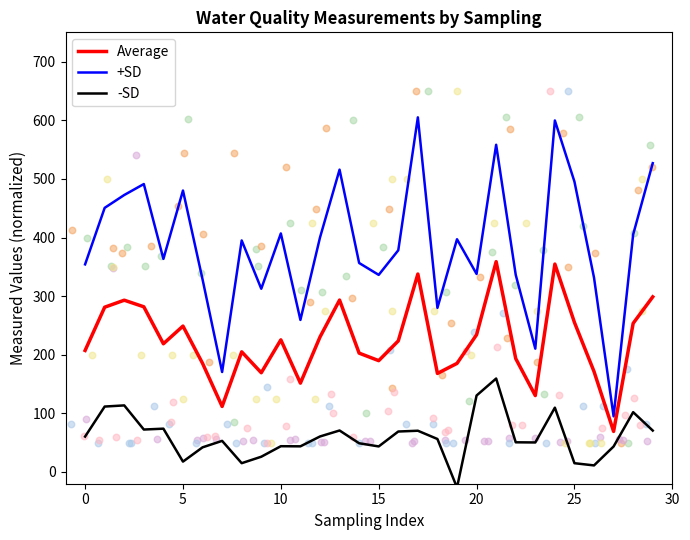

At which category is the sum across all series the highest?

21